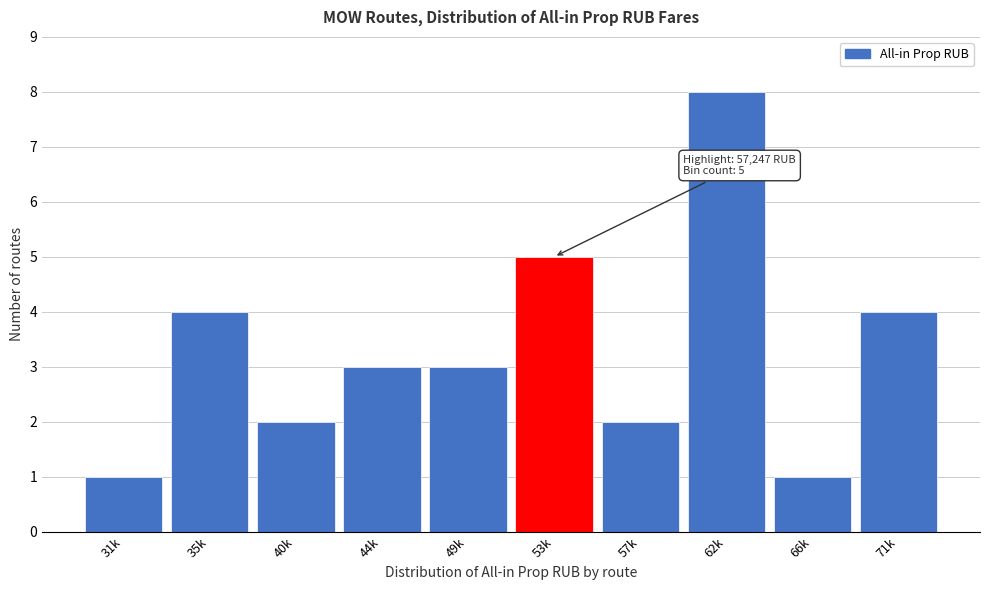

Reading left to right, what are all the values shown in this chart?

1	4	2	3	3	5	2	8	1	4